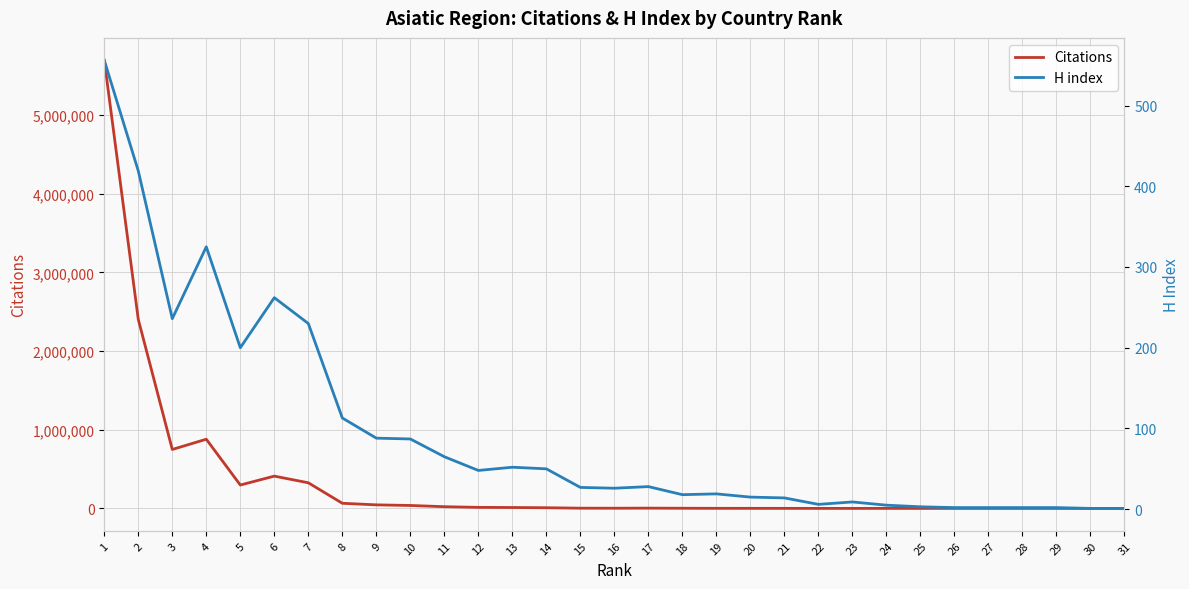

Which series changed the most between 3 and 9?

Citations